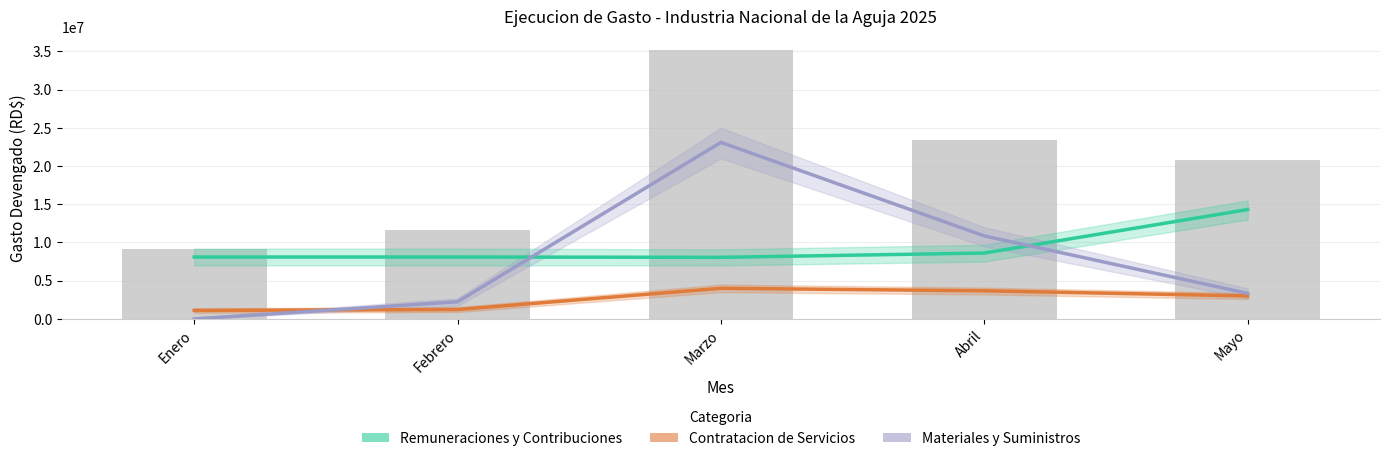

List the series in order of their peak value, highest first.

MATERIALES Y SUMINISTROS, REMUNERACIONES Y CONTRIBUCIONES, CONTRATACION DE SERVICIOS